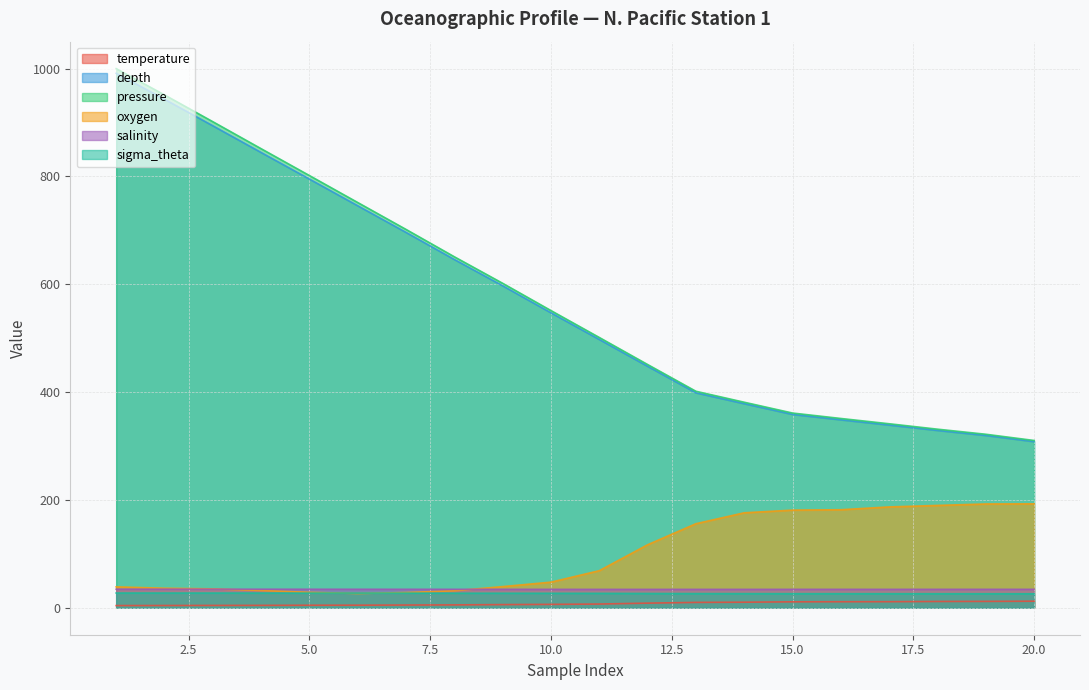

What is the difference between the maximum and minimum values in the salinity series?

0.4